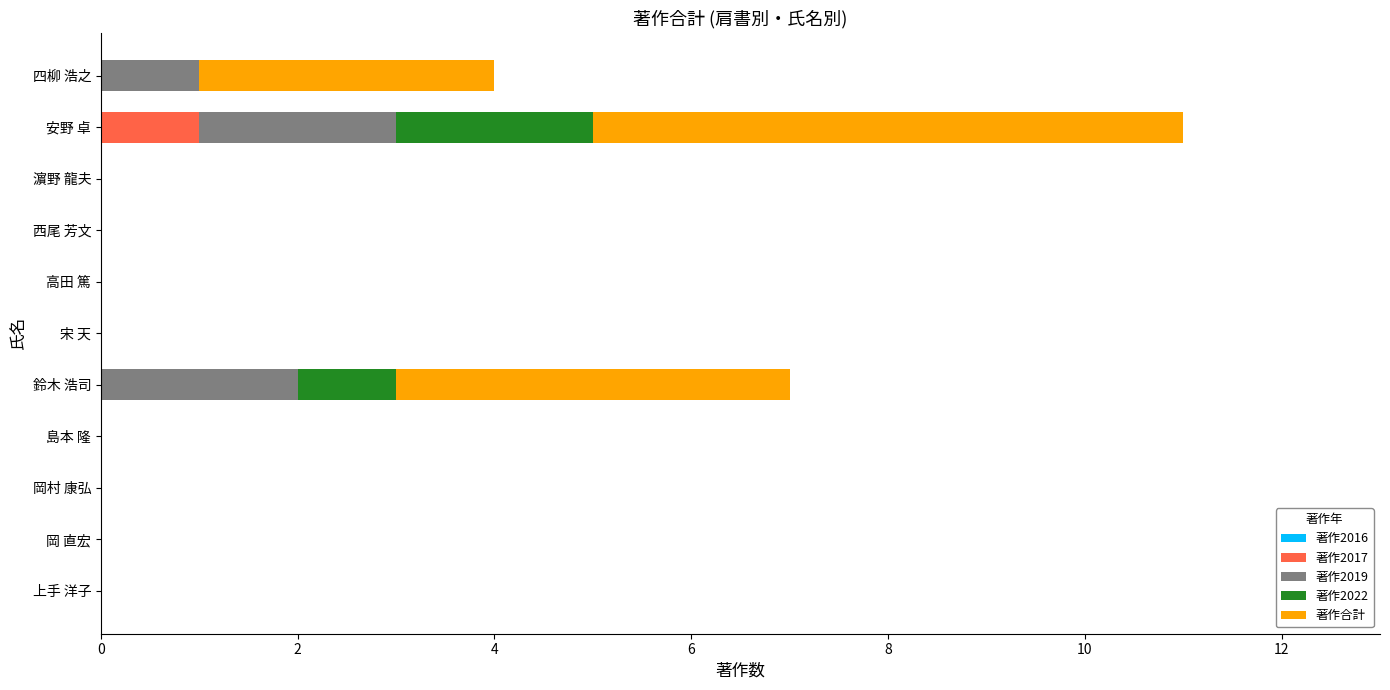

Which category has the highest value in the 著作2017 series?

安野 卓